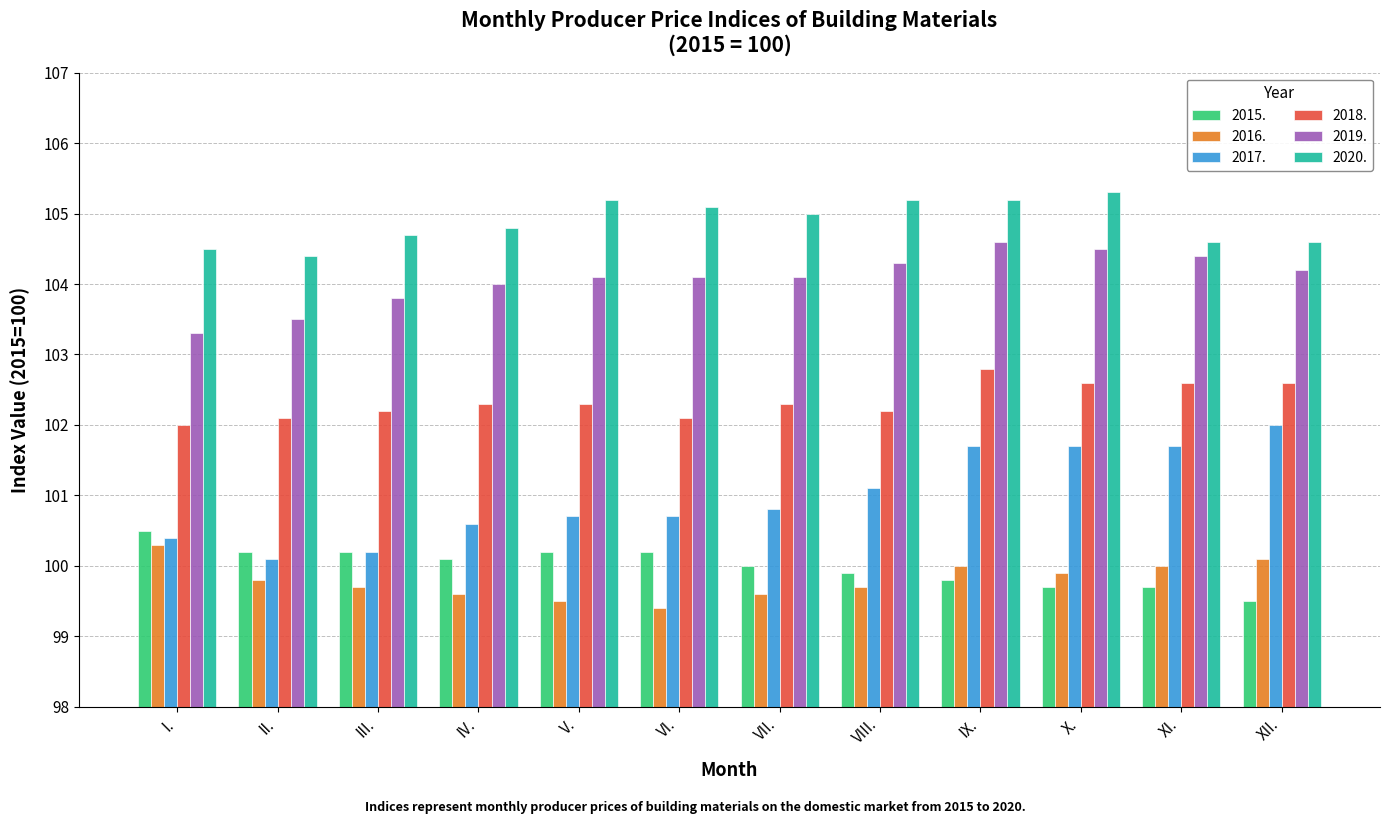

At XII., list the series in order from largest to smallest.

2020., 2019., 2018., 2017., 2016., 2015.